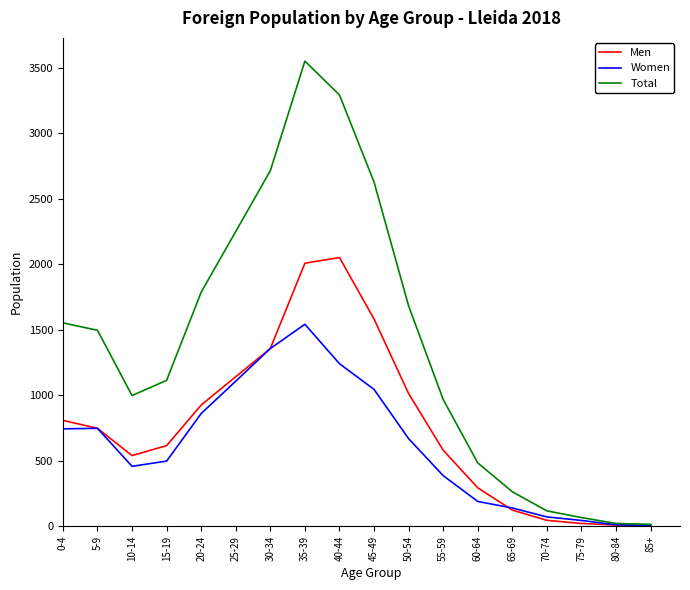

Between 20-24 and 65-69, which series saw the biggest shift?

Total